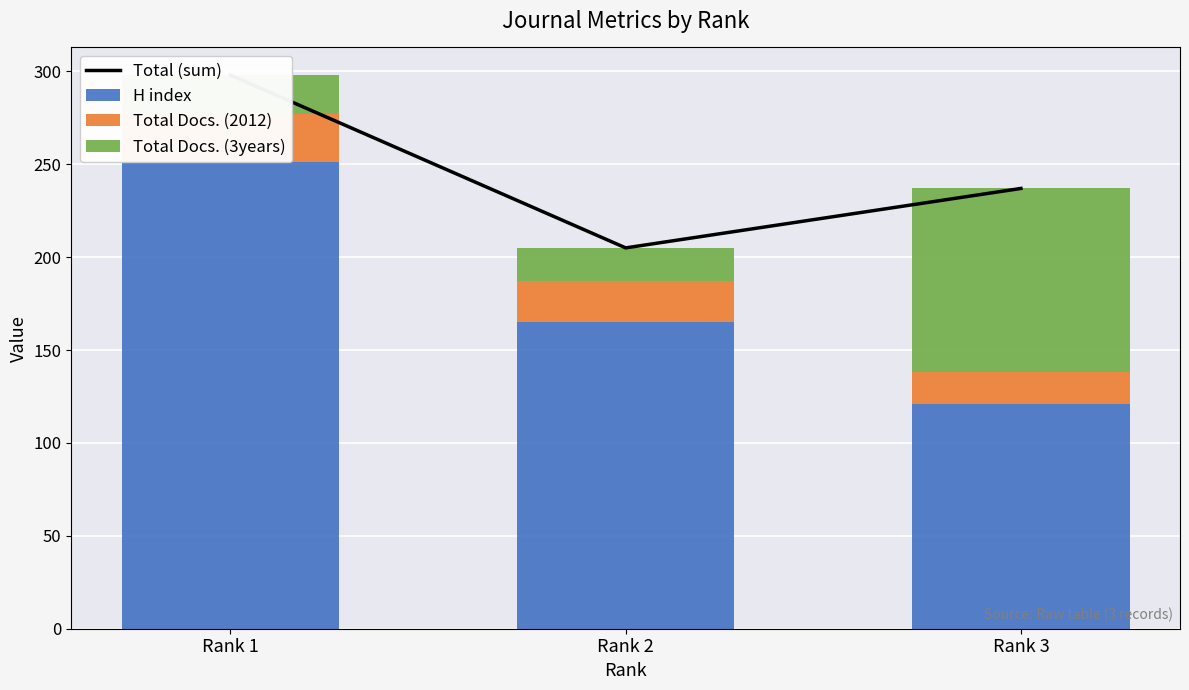

True or false: Total (sum) has a value of 392 at Rank 3.

False